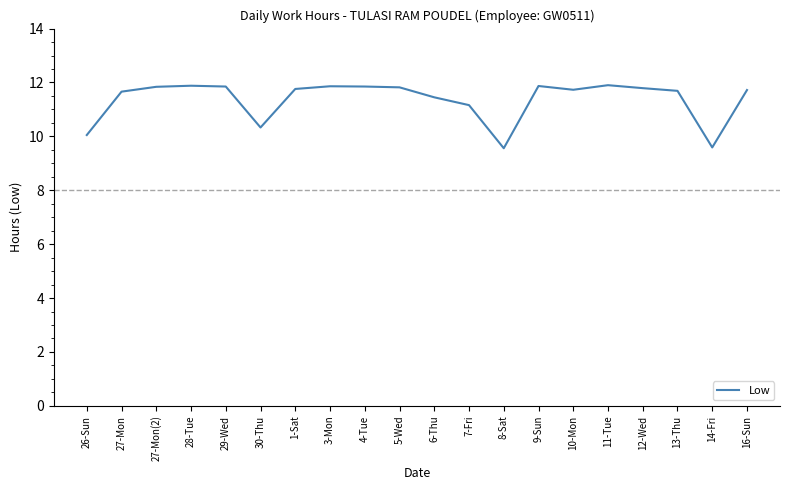

What is the difference between the maximum and minimum values?

2.3